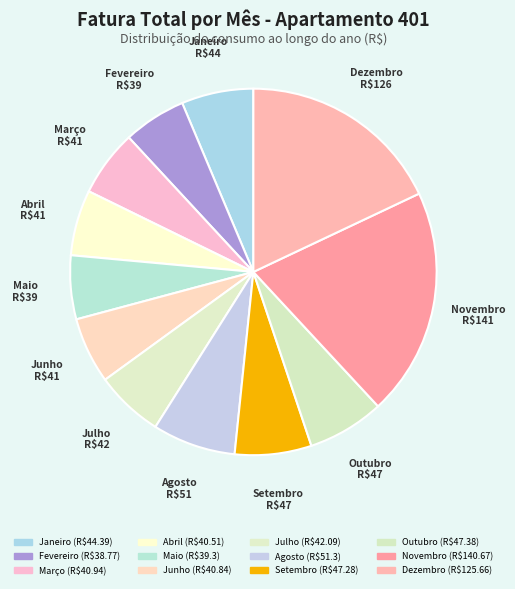

The Novembro slice represents 30% of the pie. True or false?

False